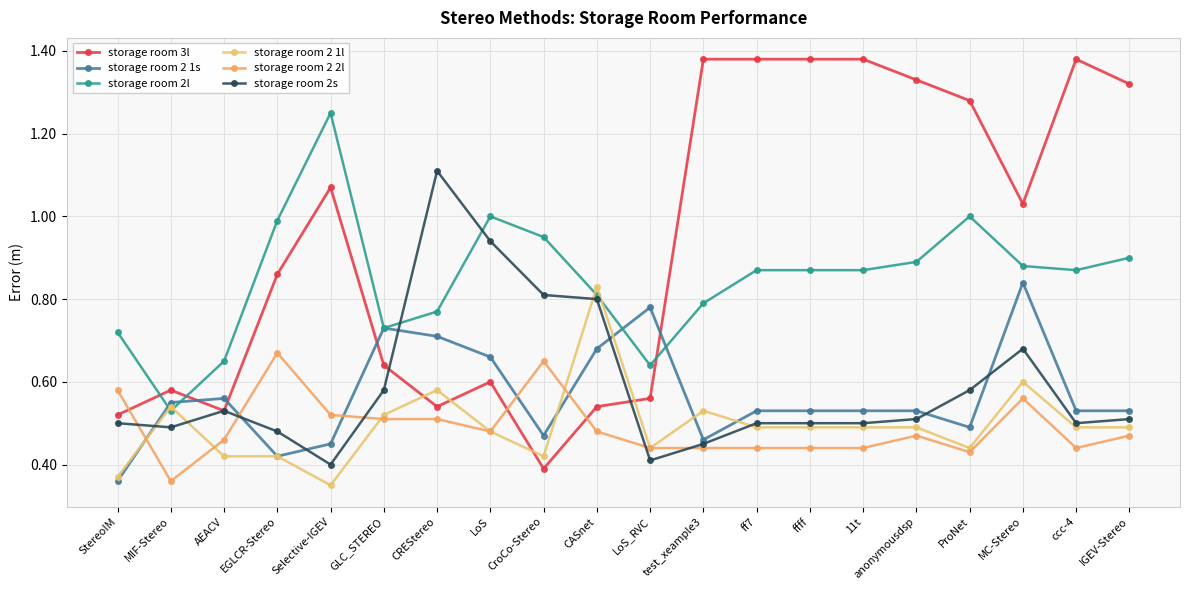

True or false: storage room 2 1l and storage room 2 1s intersect in this chart.

True